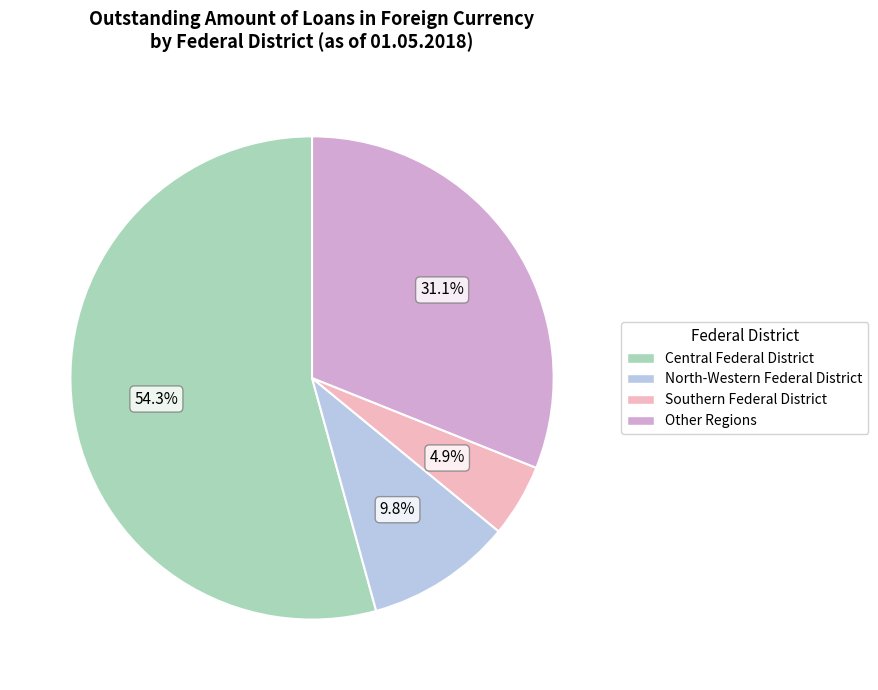

Which slice is the largest?

Central Federal District